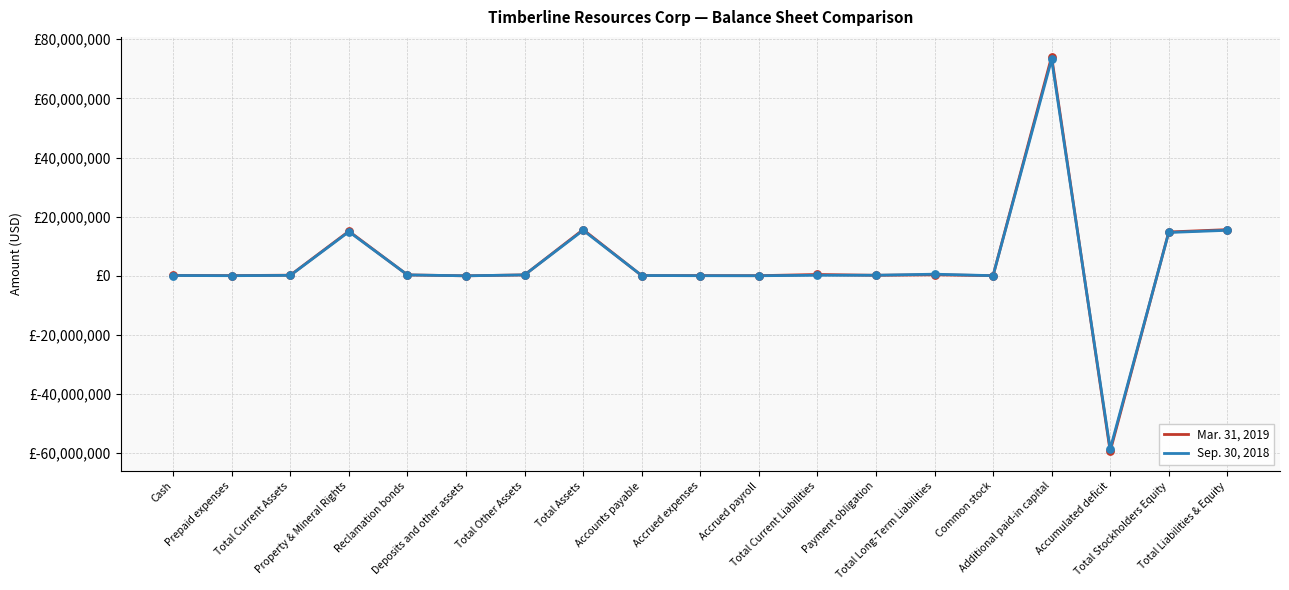

Which series has the largest total across all categories?

Mar. 31, 2019